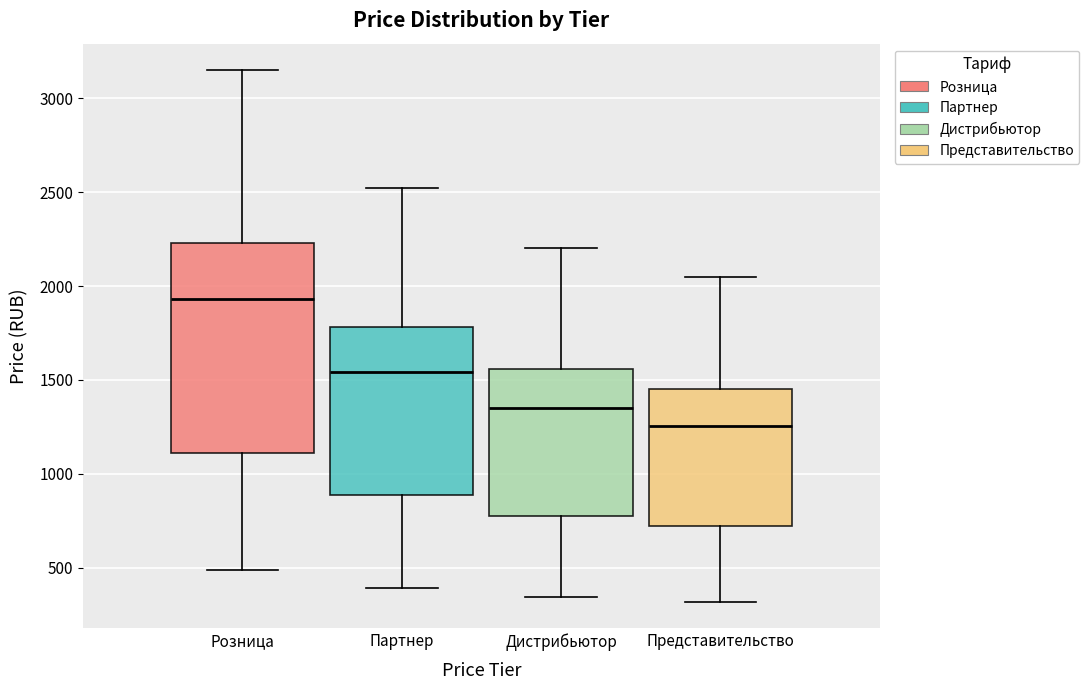

Which box has the highest median line?

Розница